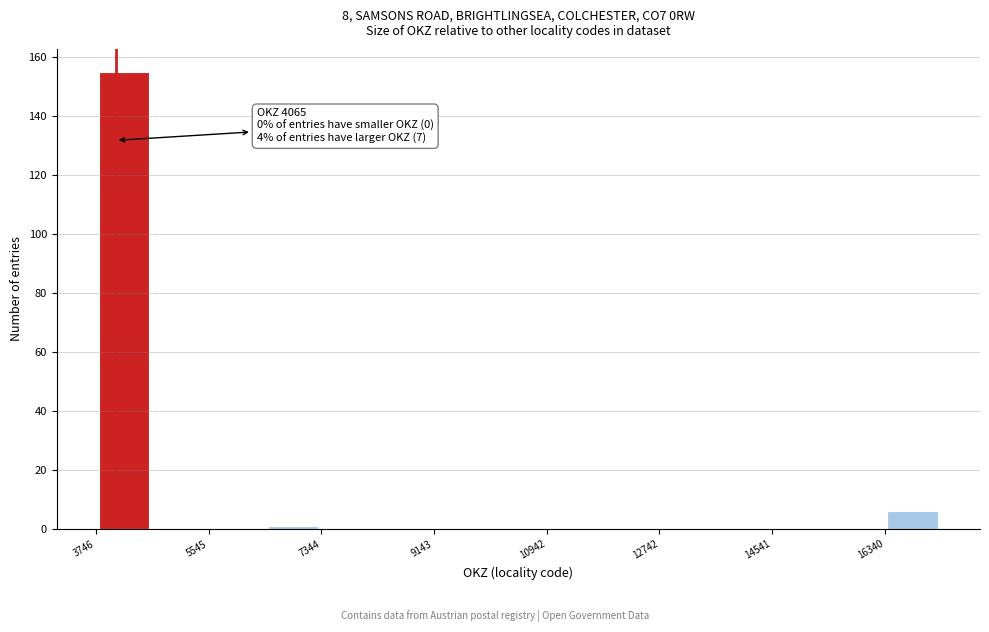

Over which range of the x-axis is the bar tallest?

3800 to 4600